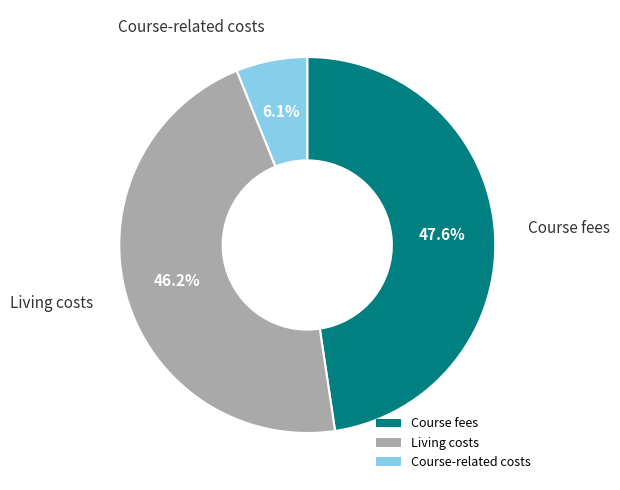

Rank the categories by value from highest to lowest.

Course fees, Living costs, Course-related costs